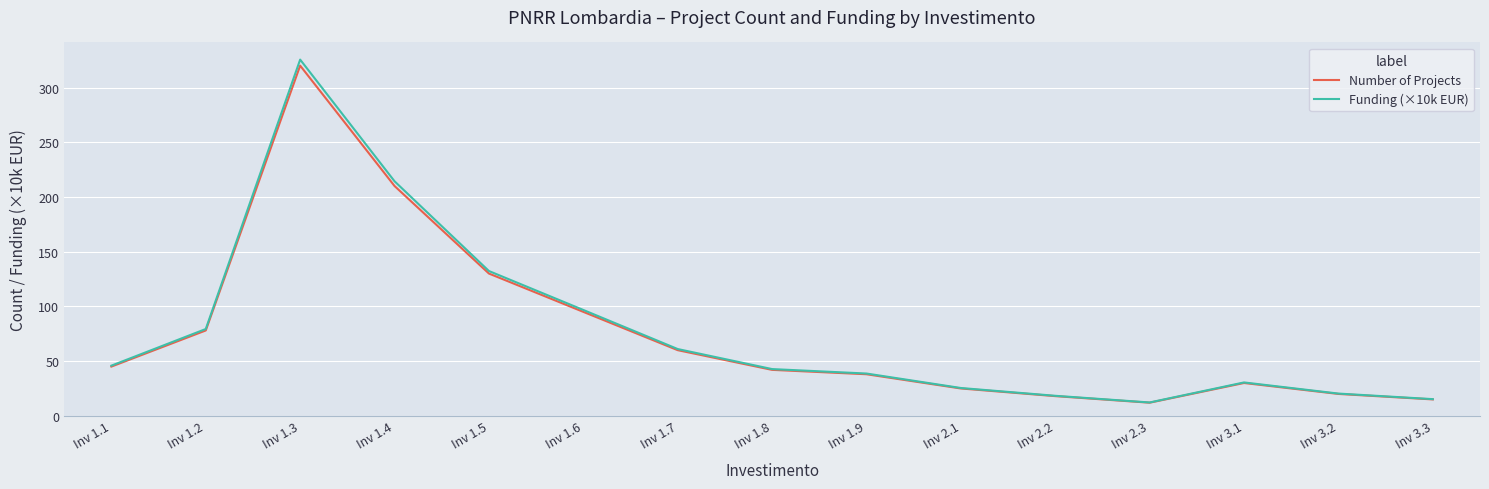

Reading left to right, transcribe all the data shown in this chart.

Number of Projects: Inv 1.1=45.0	Inv 1.2=78.0	Inv 1.3=320.0	Inv 1.4=210.0	Inv 1.5=130.0	Inv 1.6=95.0	Inv 1.7=60.0	Inv 1.8=42.0	Inv 1.9=38.0	Inv 2.1=25.0	Inv 2.2=18.0	Inv 2.3=12.0	Inv 3.1=30.0	Inv 3.2=20.0	Inv 3.3=15.0
Funding (×10k EUR): Inv 1.1=45.8	Inv 1.2=79.3	Inv 1.3=325.5	Inv 1.4=214.3	Inv 1.5=132.3	Inv 1.6=96.7	Inv 1.7=61.0	Inv 1.8=42.7	Inv 1.9=38.7	Inv 2.1=25.4	Inv 2.2=18.3	Inv 2.3=12.2	Inv 3.1=30.5	Inv 3.2=20.3	Inv 3.3=15.3